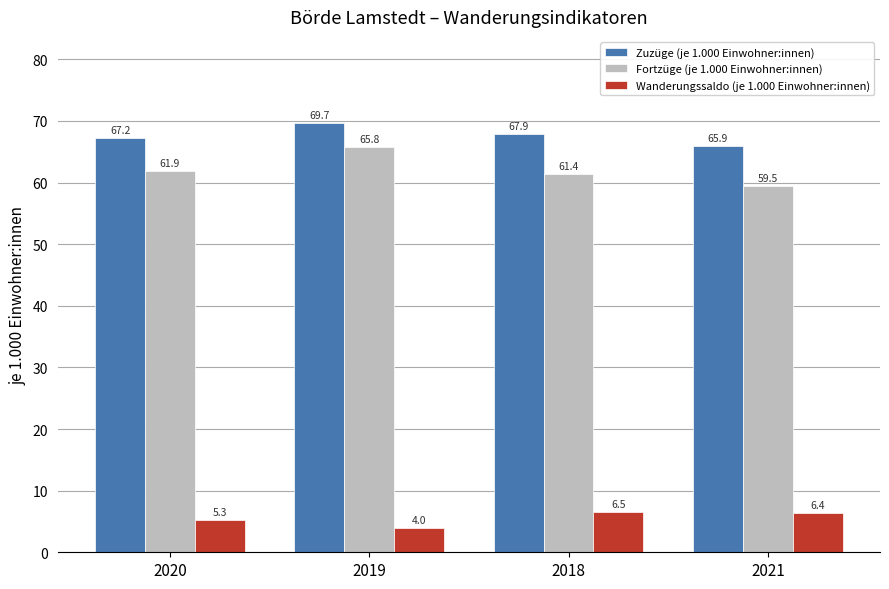

What is the difference between the second highest and minimum values in the Zuzüge (je 1.000 Einwohner:innen) series?

2.0